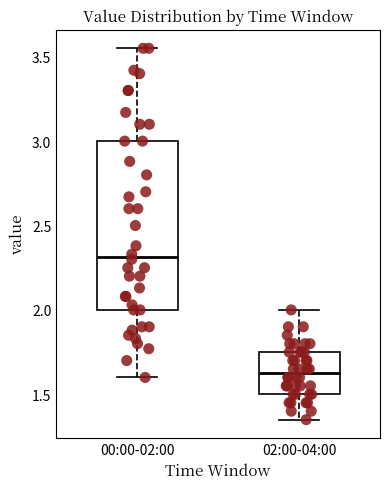

Reading left to right, read every box against the y-axis: the position of its median line, the range the box covers, and the ends of its whiskers. The values are not printed on the chart, so give them approximately, as read against the axis.

00:00-02:00: median 2.30, box 2.00 to 3.00, whiskers 1.60 to 3.55
02:00-04:00: median 1.65, box 1.50 to 1.75, whiskers 1.35 to 2.00